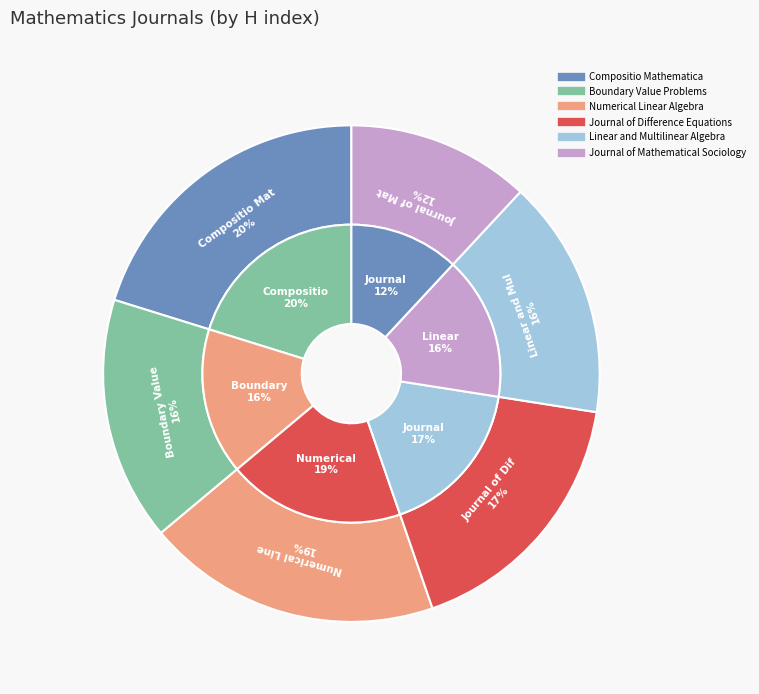

To the nearest percent, what percentage of the pie is Linear and Multilinear Algebra?

16%